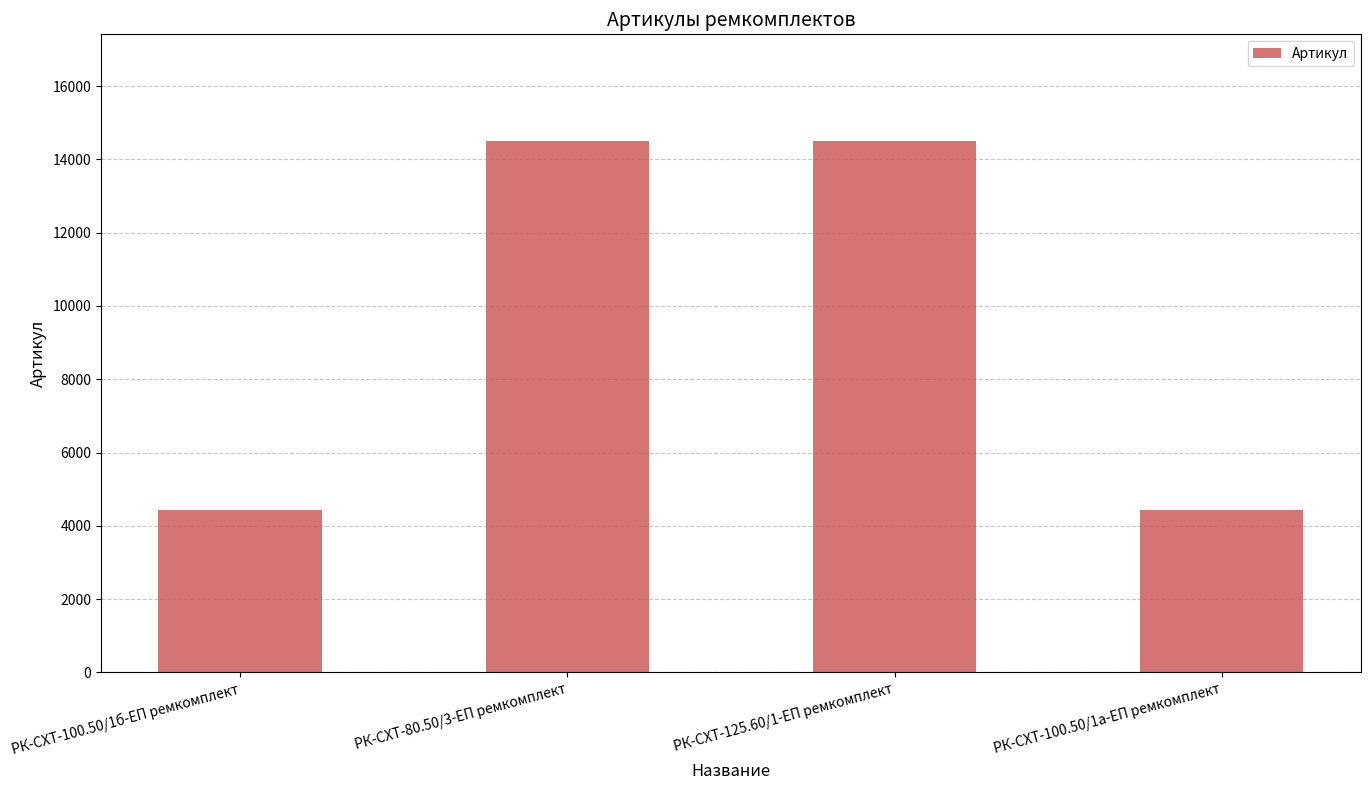

What is the greatest value displayed?

14509